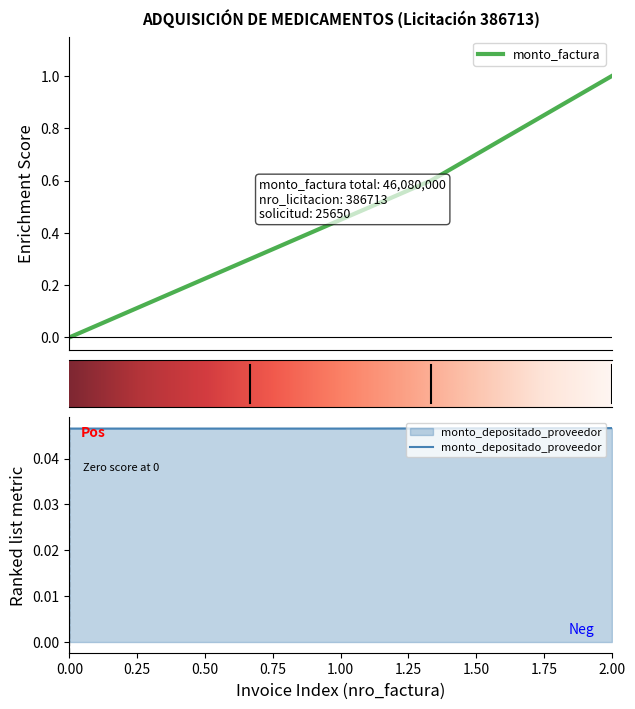

Does the chart have visible grid lines?

No